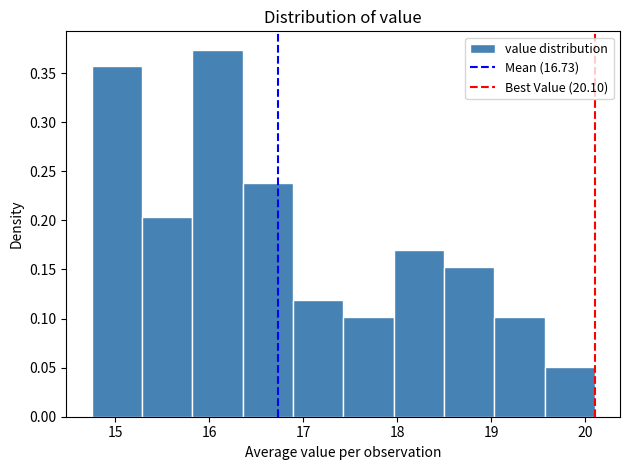

Reading left to right, list every bar in this chart as the range it spans on the x-axis followed by its height. Neither the bar edges nor the heights are printed on the chart, so give them approximately, as read against the axes.

14.8 to 15.3: 0.355
15.3 to 15.8: 0.205
15.8 to 16.4: 0.375
16.4 to 16.9: 0.240
16.9 to 17.4: 0.120
17.4 to 18.0: 0.100
18.0 to 18.5: 0.170
18.5 to 19.0: 0.155
19.0 to 19.6: 0.100
19.6 to 20.1: 0.050